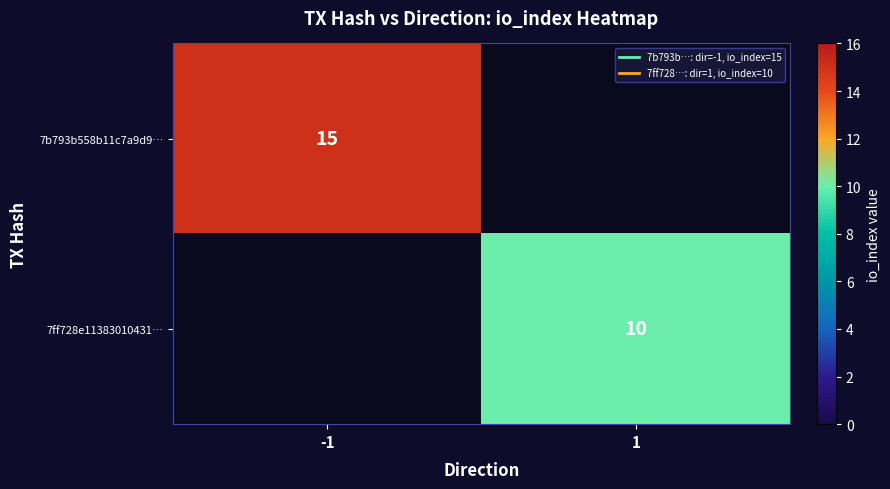

What is the difference between the maximum and minimum values in the 7ff728e11383010431… series?

10